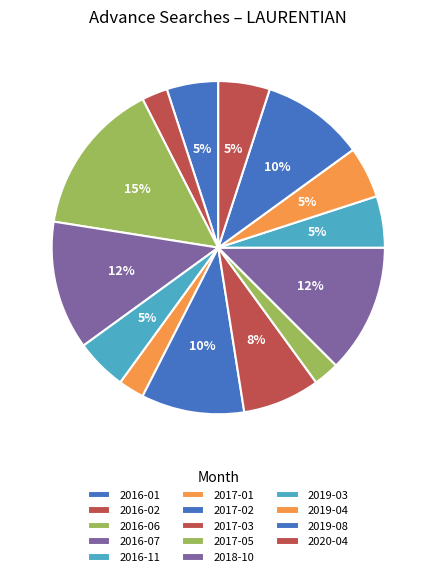

How many slices are in this pie chart?

14